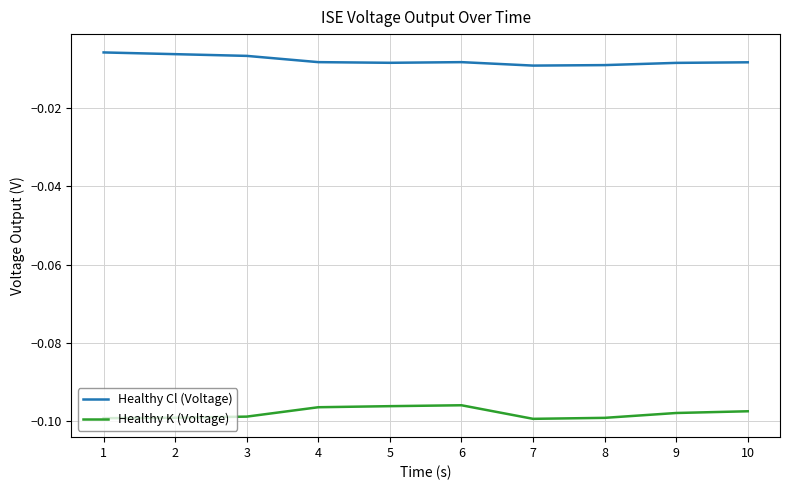

True or false: Healthy Cl (Voltage) and Healthy K (Voltage) intersect in this chart.

False